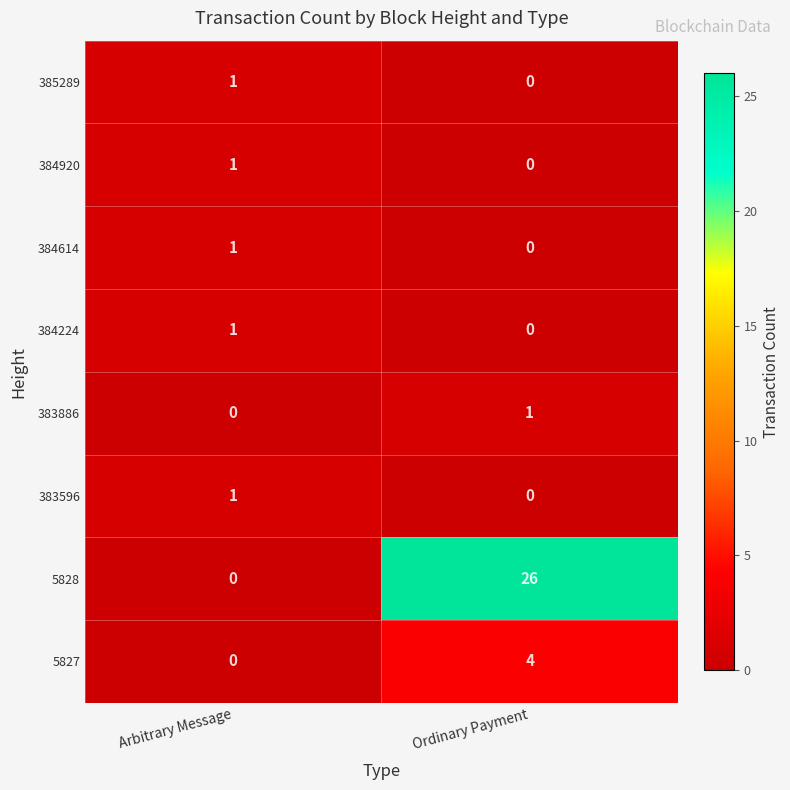

What is the total value across all series at Ordinary Payment?

31